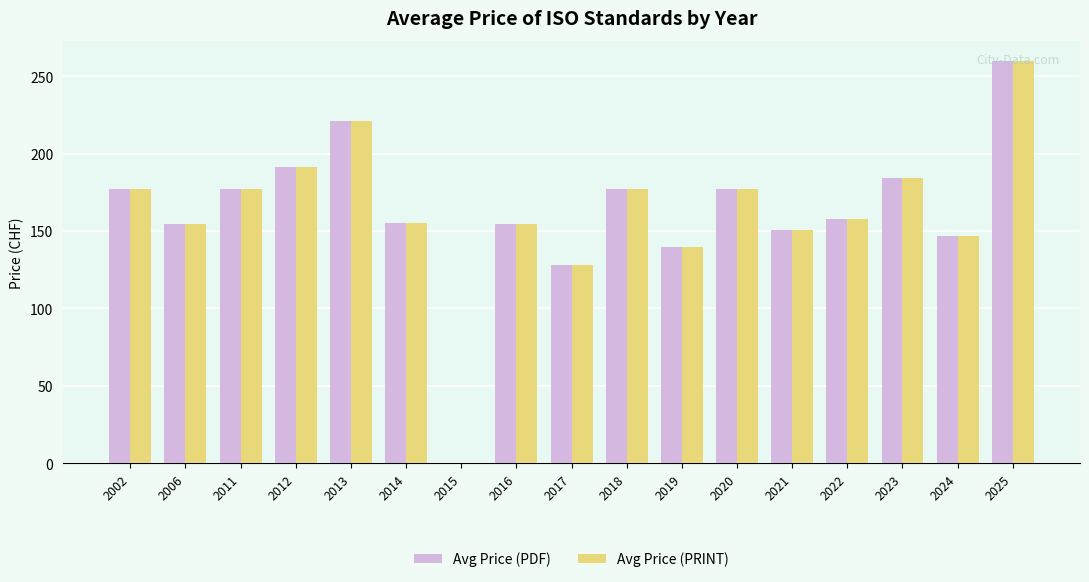

What is the difference between the Avg Price (PRINT) values at 2023 and 2011?

7.3